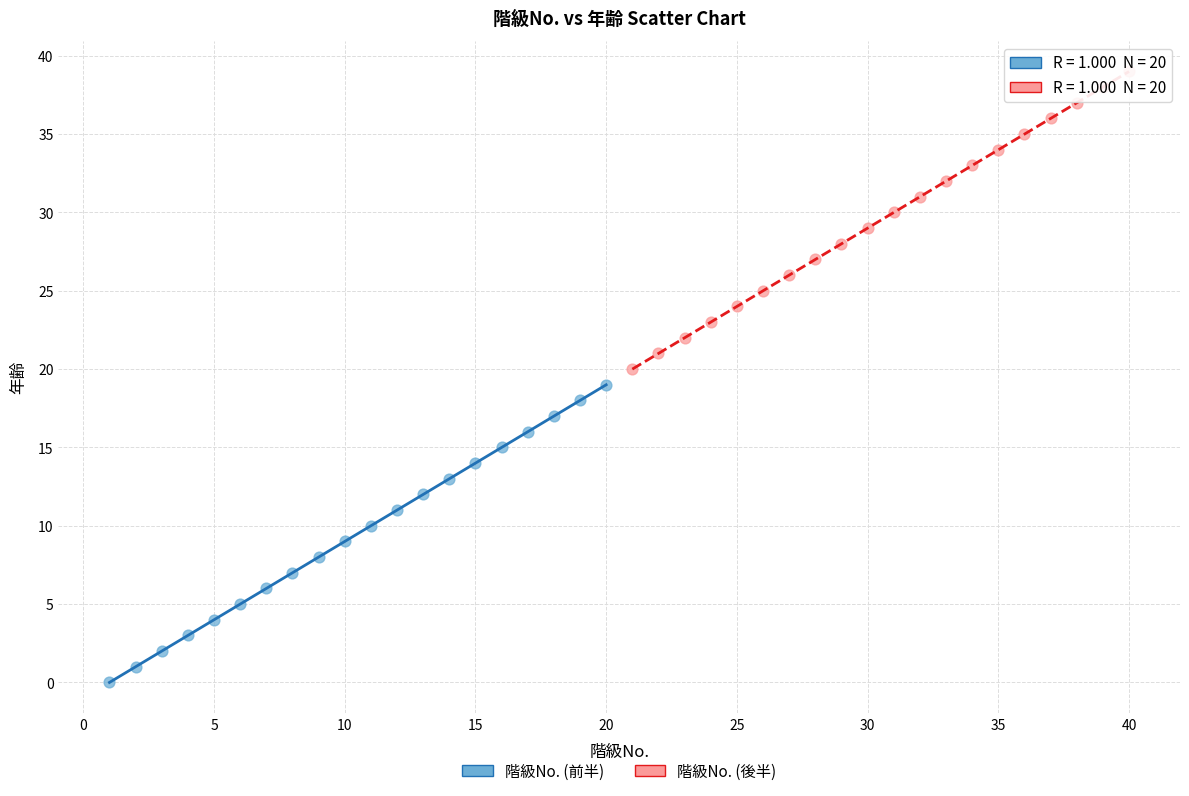

Which series reaches the maximum Y coordinate?

階級No. (後半)